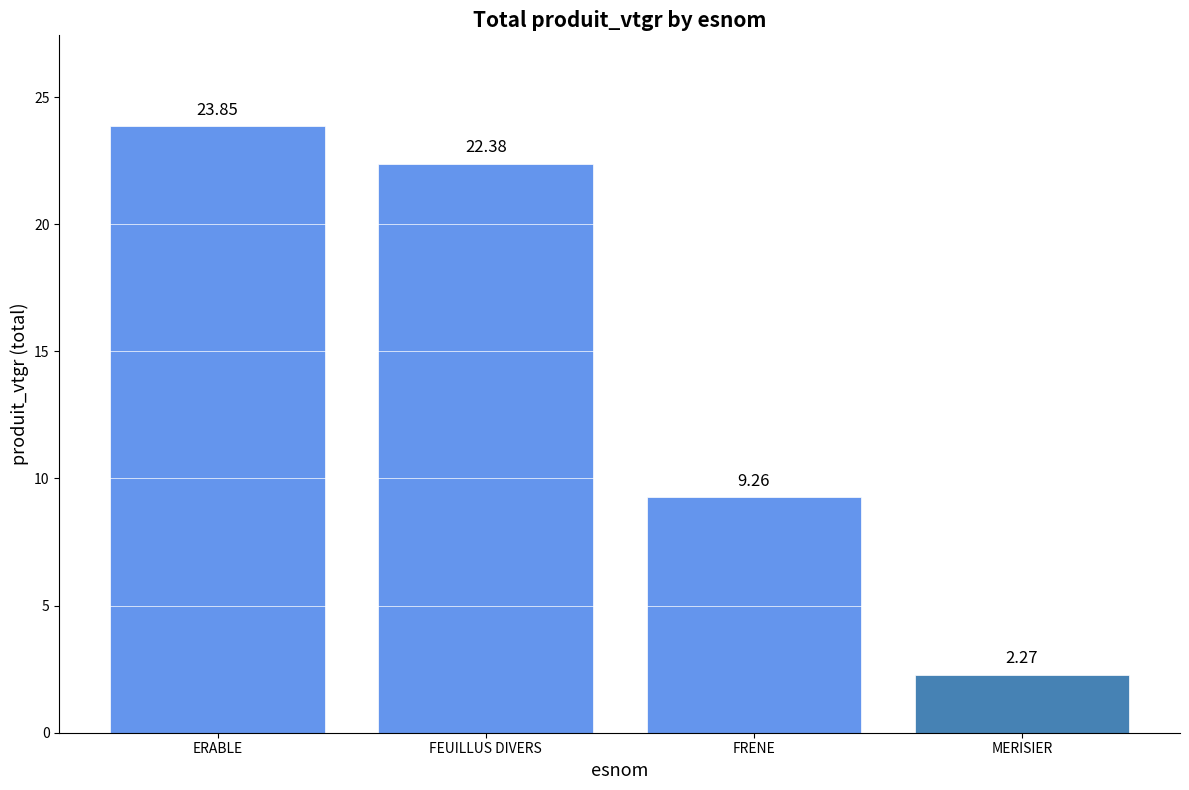

The chart shows a value of 9.3 at FRENE. True or false?

True